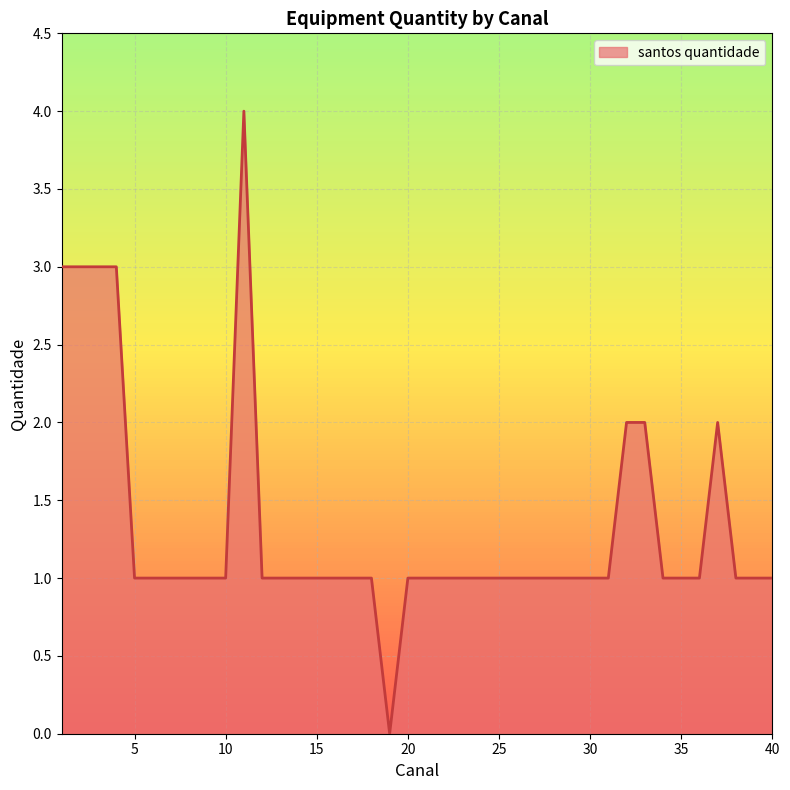

Count the values in the range 1 to 2.

34